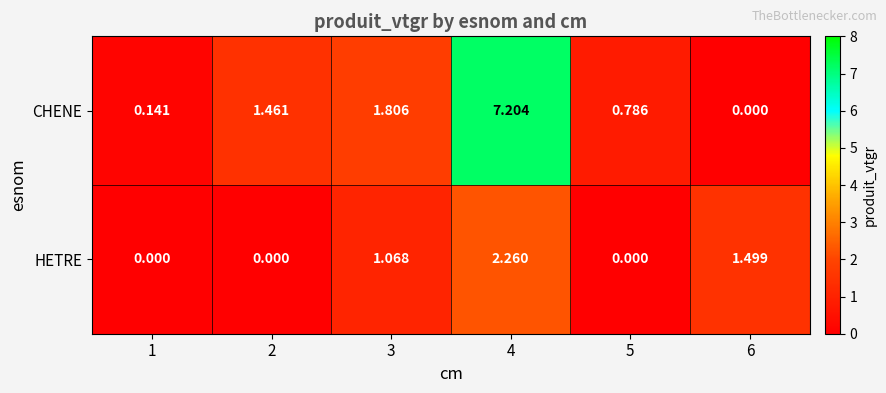

Which series has the largest range (max minus min)?

CHENE